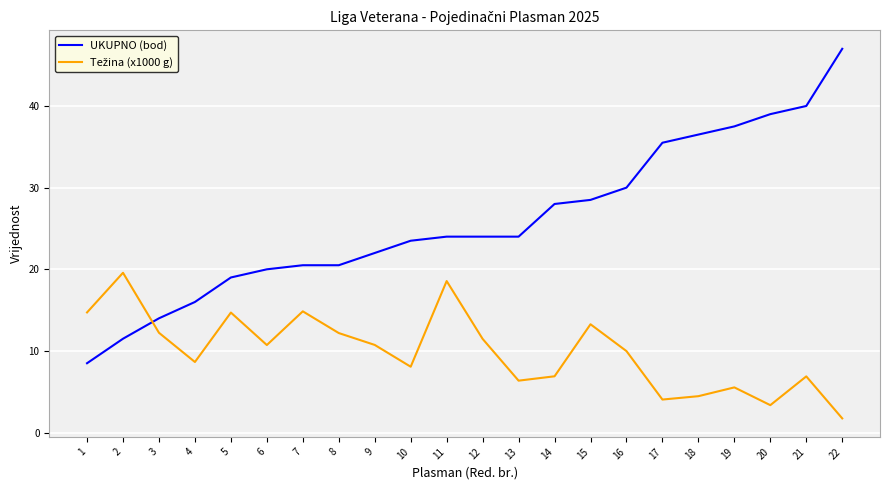

Which series has the largest total across all categories?

UKUPNO (bod)